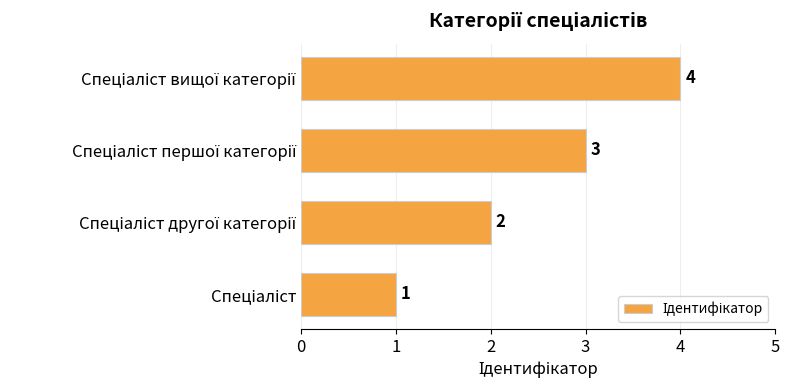

Count the values in the range 2 to 4.

3